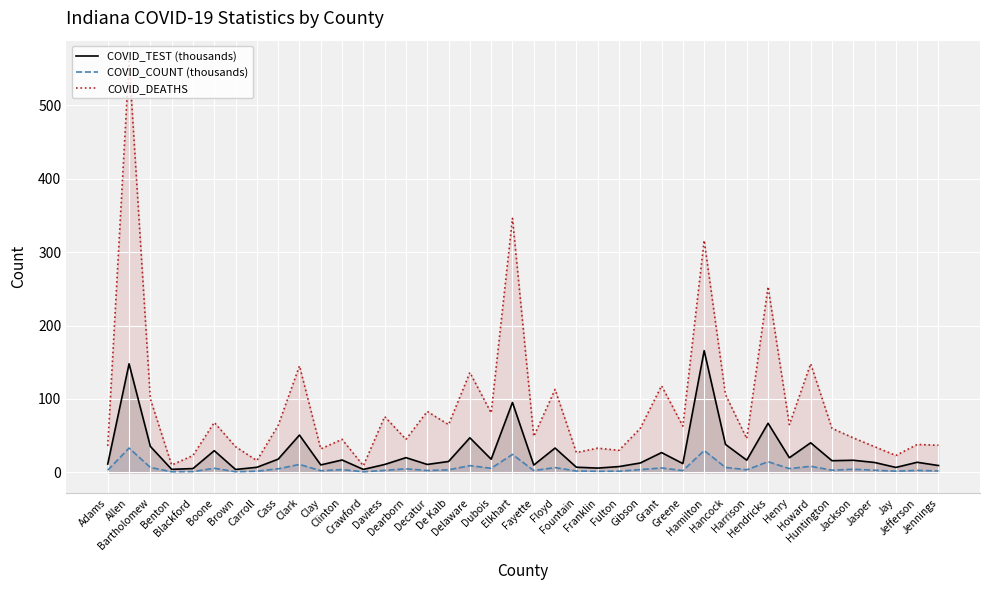

What is the smallest value displayed?

0.8